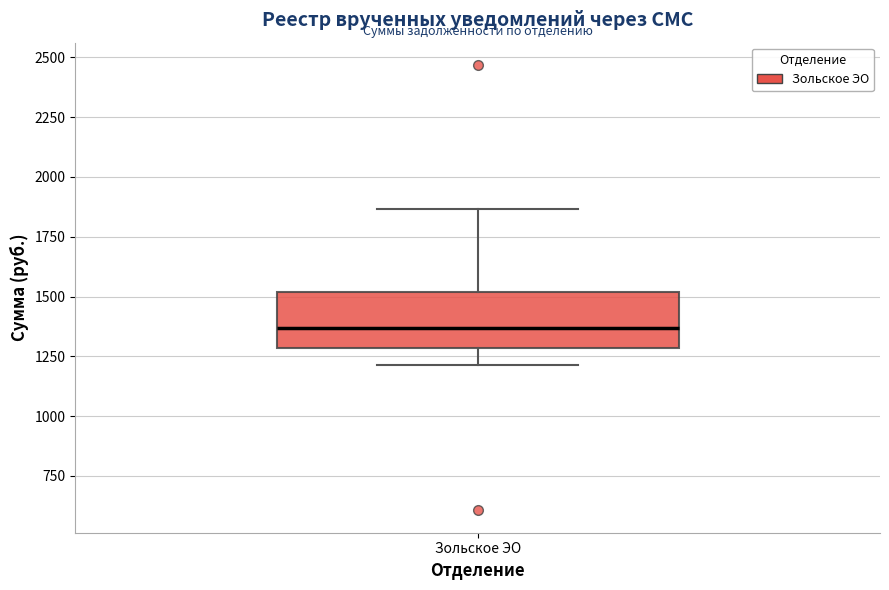

Transcribe this box plot: give where the median line is, the range the box spans, and where the two whiskers end, as read against the y-axis. The values are not printed on the chart, so give them approximately, as read against the axis.

median 1350, box 1300 to 1500, whiskers 1200 to 1850